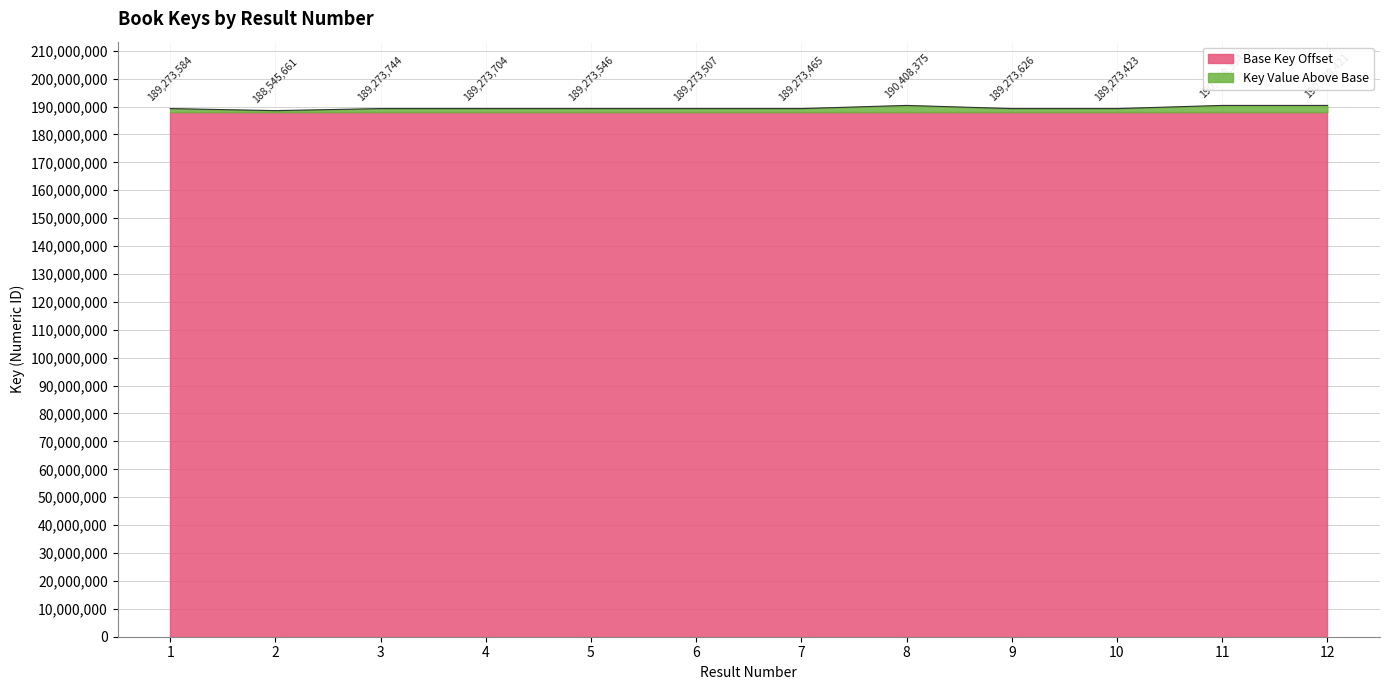

Is it true that the value at 1 is 189273584?

True